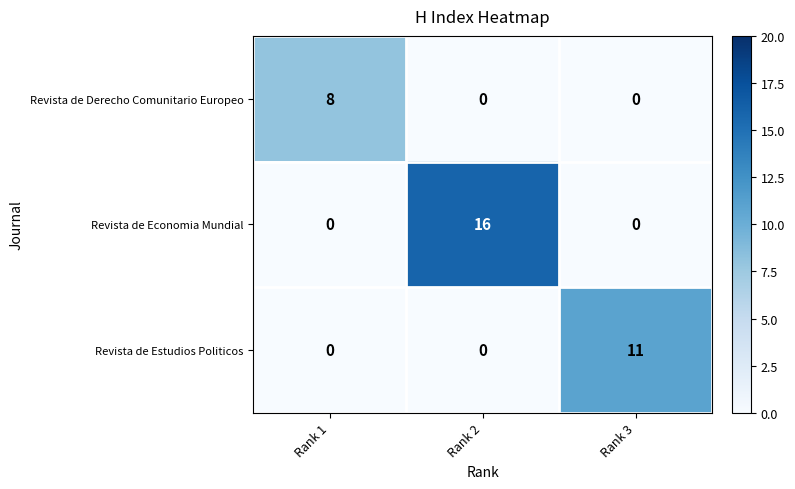

Is it true that Revista de Derecho Comunitario Europeo equals 0 at Rank 3?

True